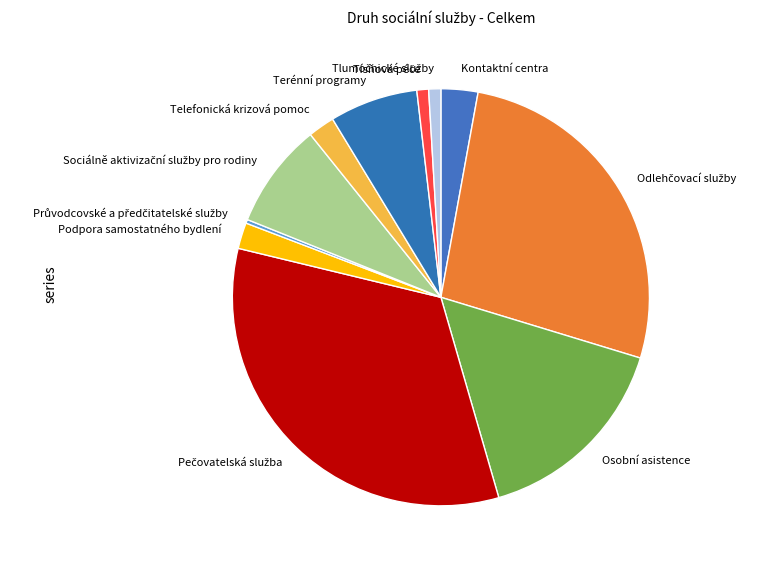

True or false: Osobní asistence accounts for 16% of the total.

True